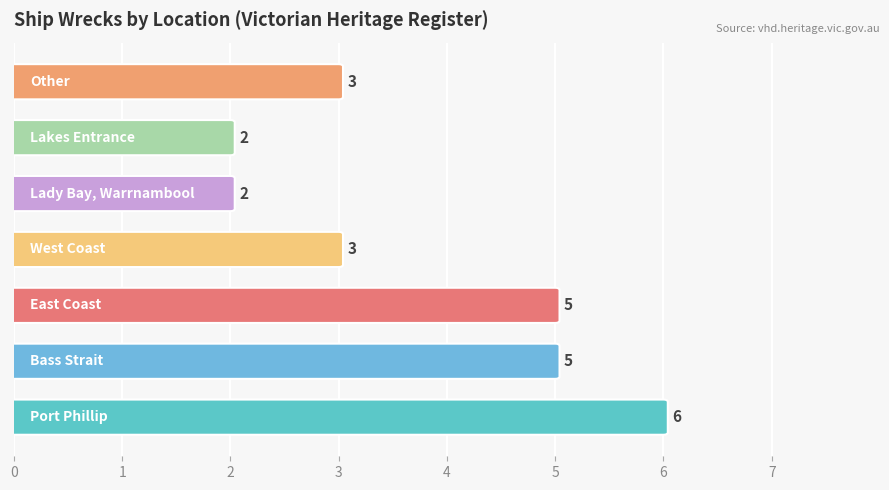

List the labels in order of value, smallest first.

Lady Bay, Warrnambool, Lakes Entrance, West Coast, Other, Bass Strait, East Coast, Port Phillip